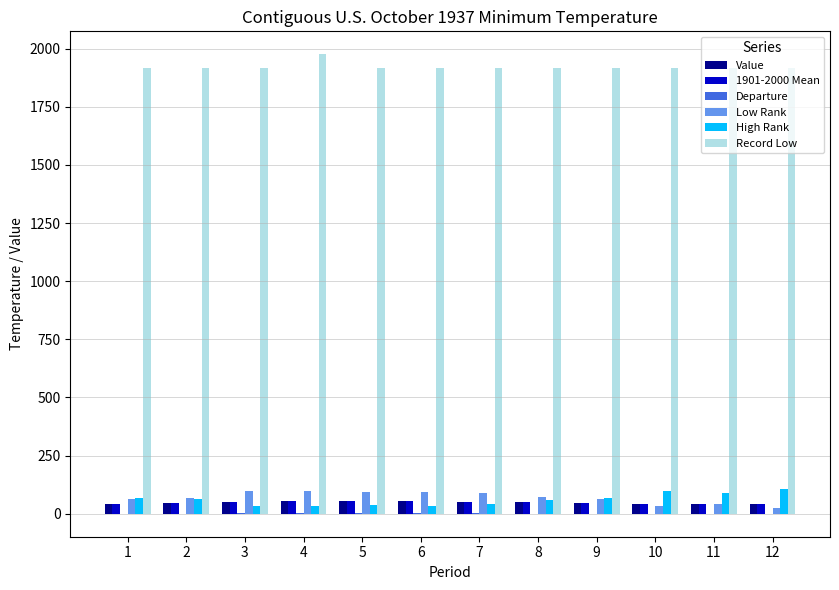

How many series are shown in this chart?

6